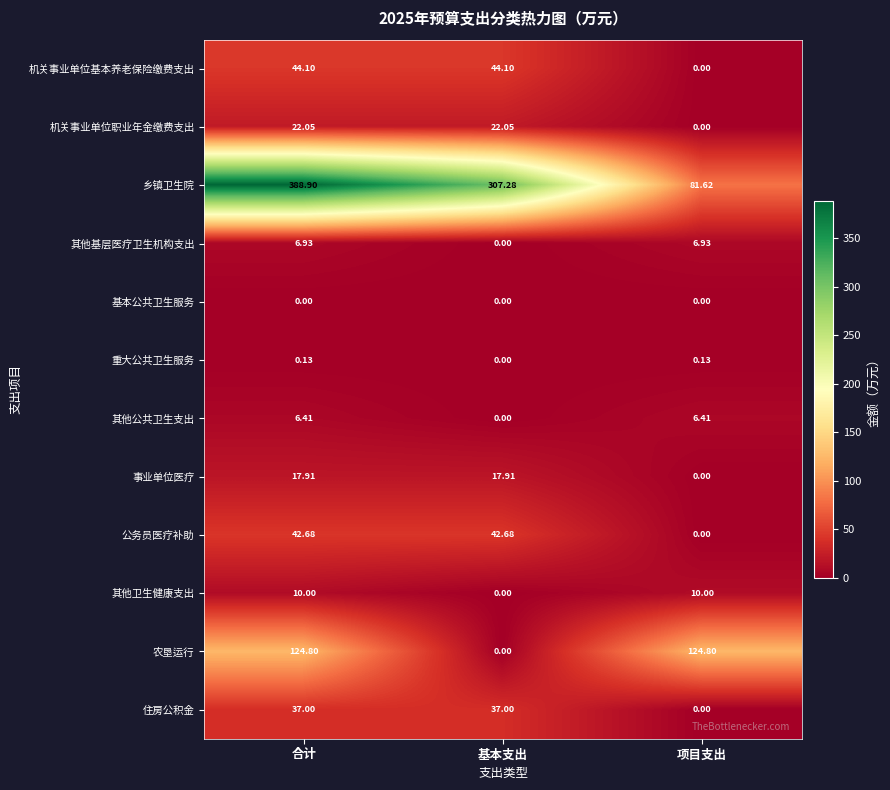

At which label is 公务员医疗补助 closest to 21?

项目支出